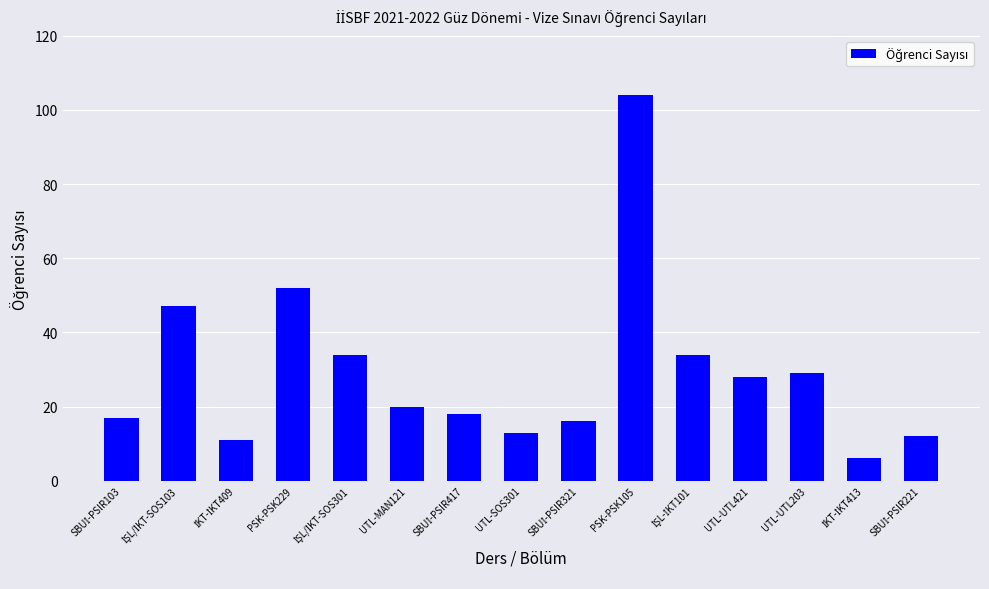

What position from the right is PSK-PSK229?

12